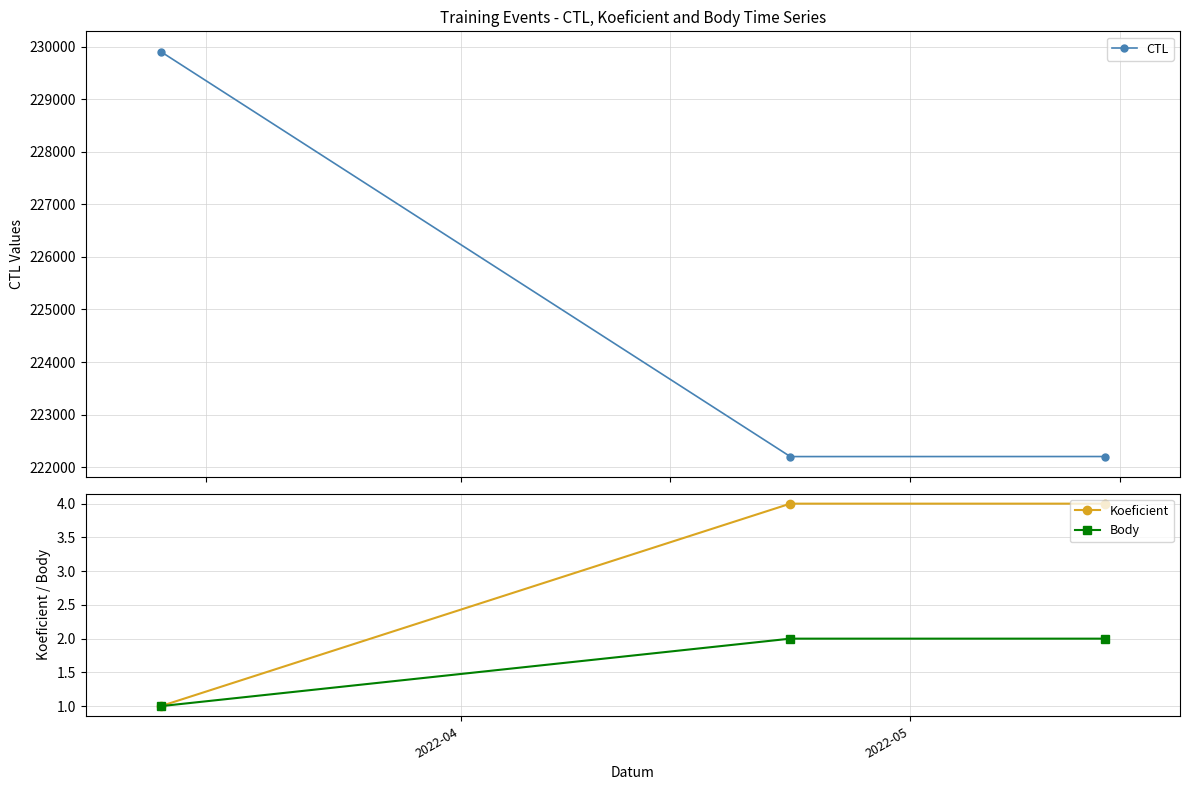

What is the value of the Body point at the 3rd from the left?

2